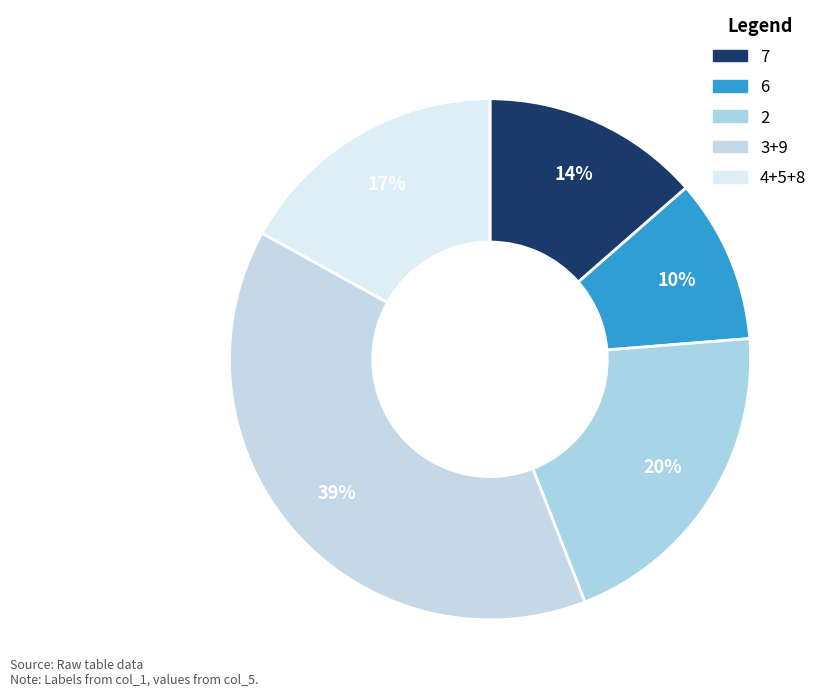

How many segments does this pie chart have?

5